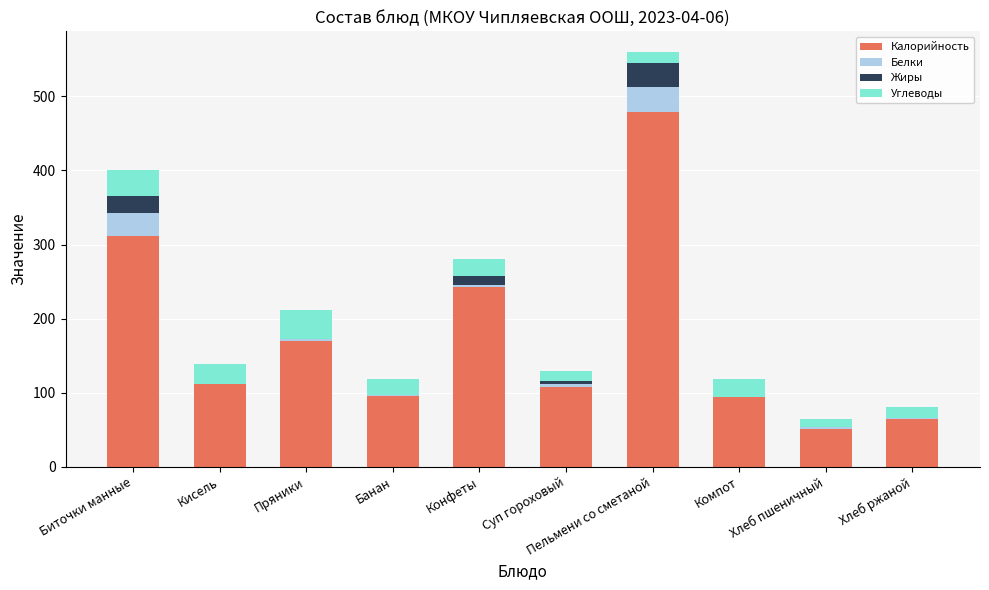

What is the maximum value for Калорийность?

479